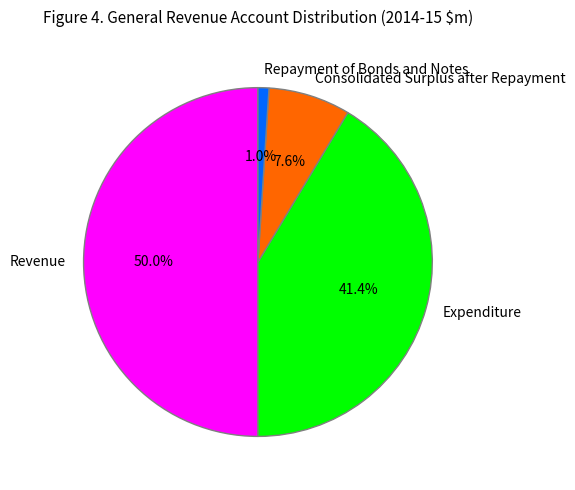

What portion of the pie excludes Repayment of Bonds and Notes?

99.0%